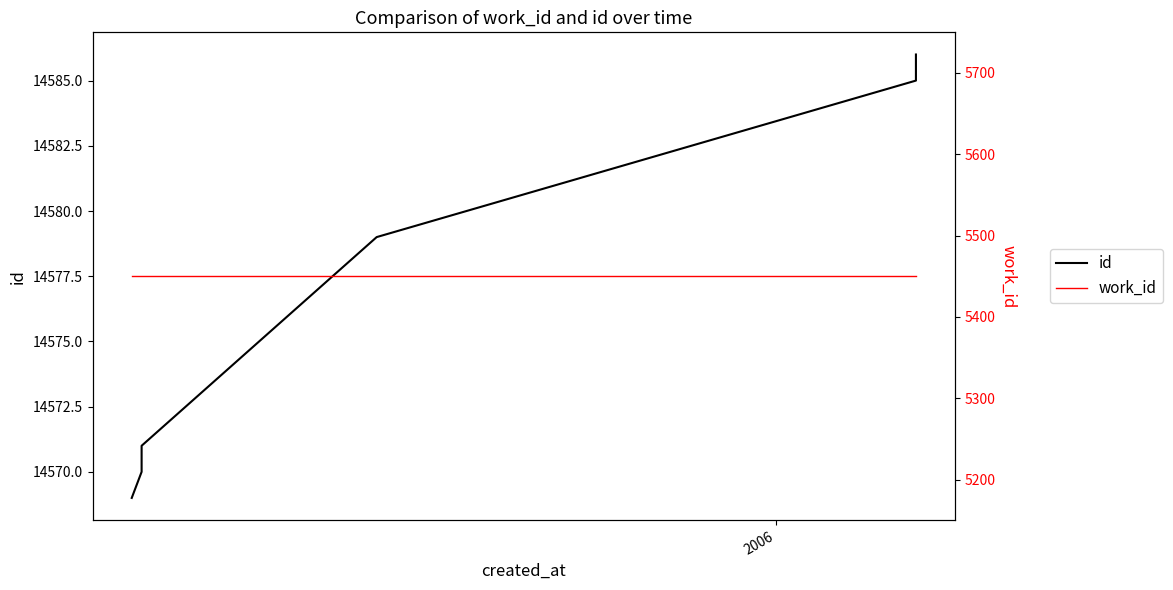

True or false: id has more than 1 points higher than both neighbors.

False